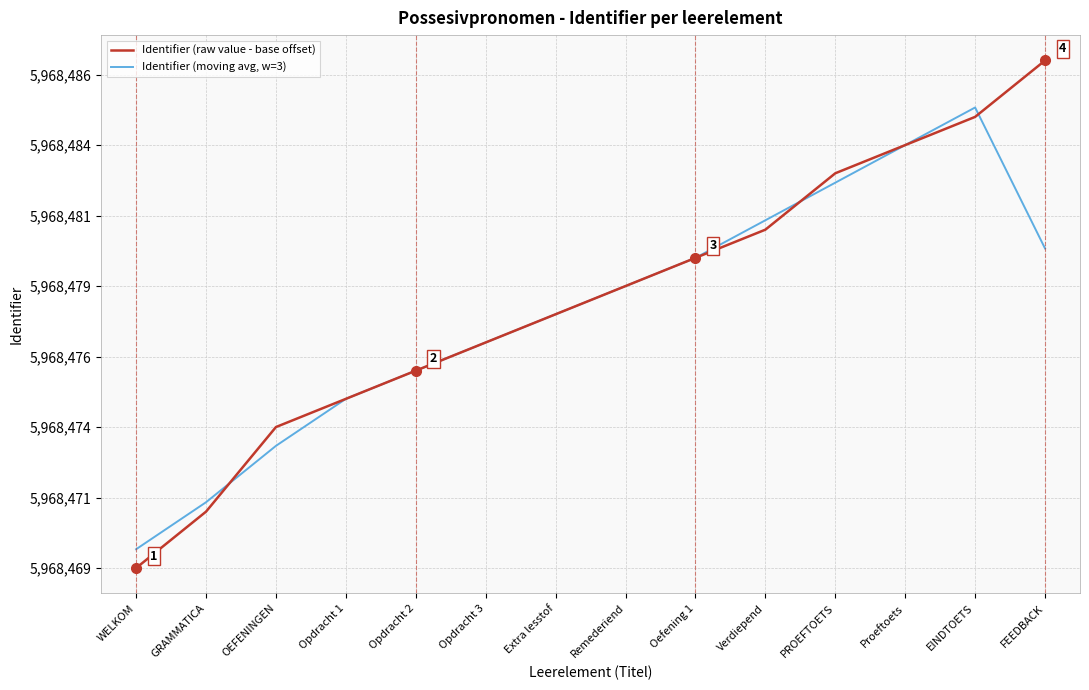

What is the label of the 7th point from the right?

Remederiend